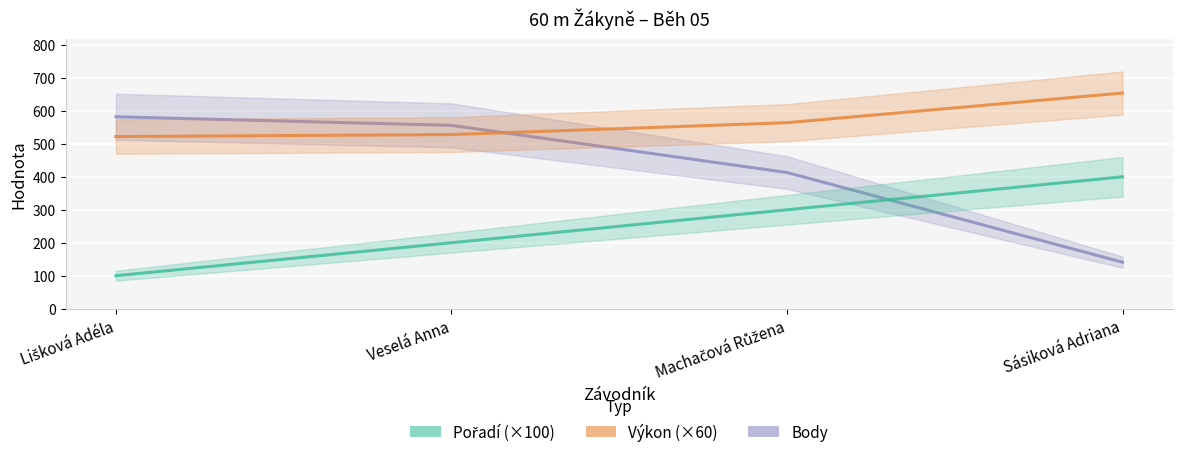

What is the difference between the highest and lowest values at Veselá Anna?

356